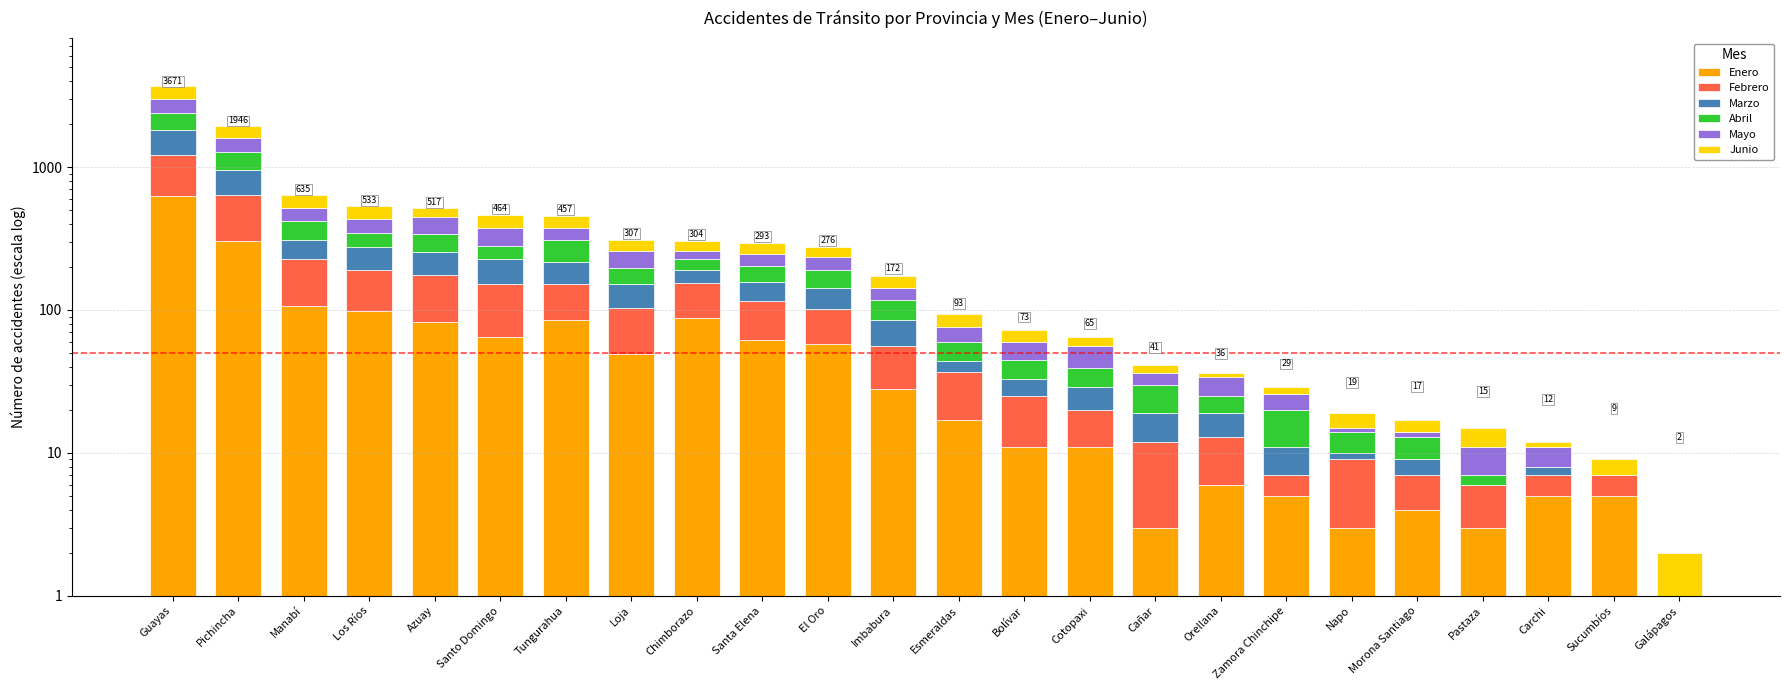

Which has a higher value, Pichincha or Manabí?

Pichincha